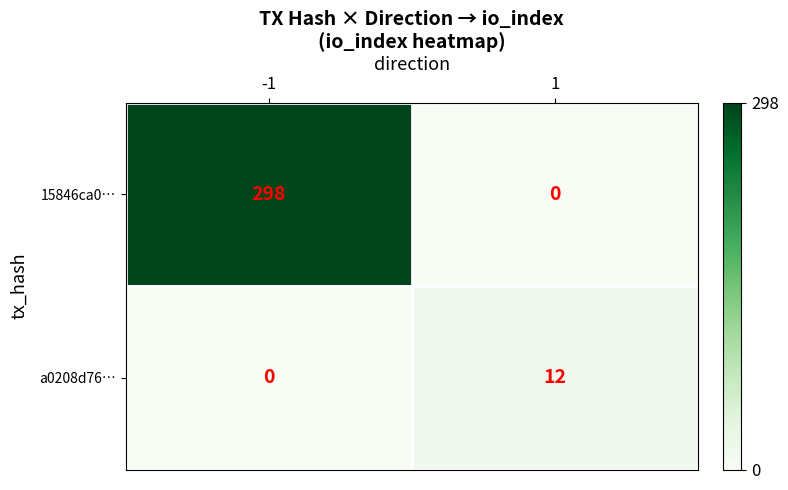

Which series has the largest total across all categories?

15846ca0…